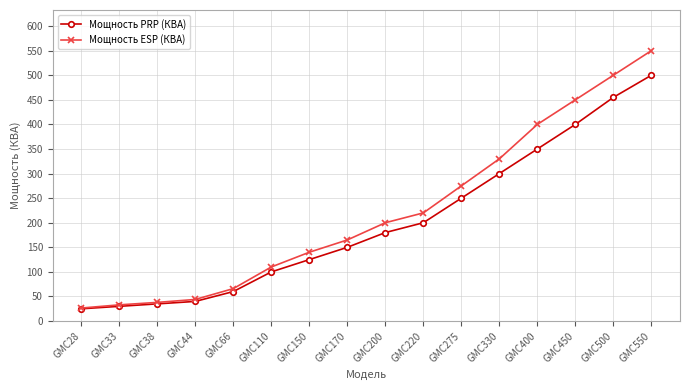

How many categories are shown in the chart?

16